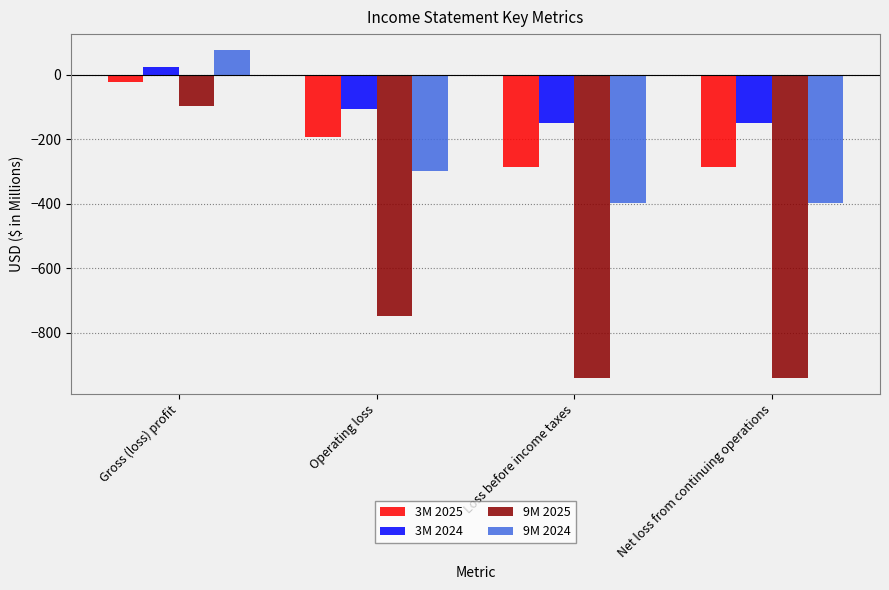

Is the value of 3M 2024 at Gross (loss) profit greater than the value of 9M 2025 at Gross (loss) profit?

Yes